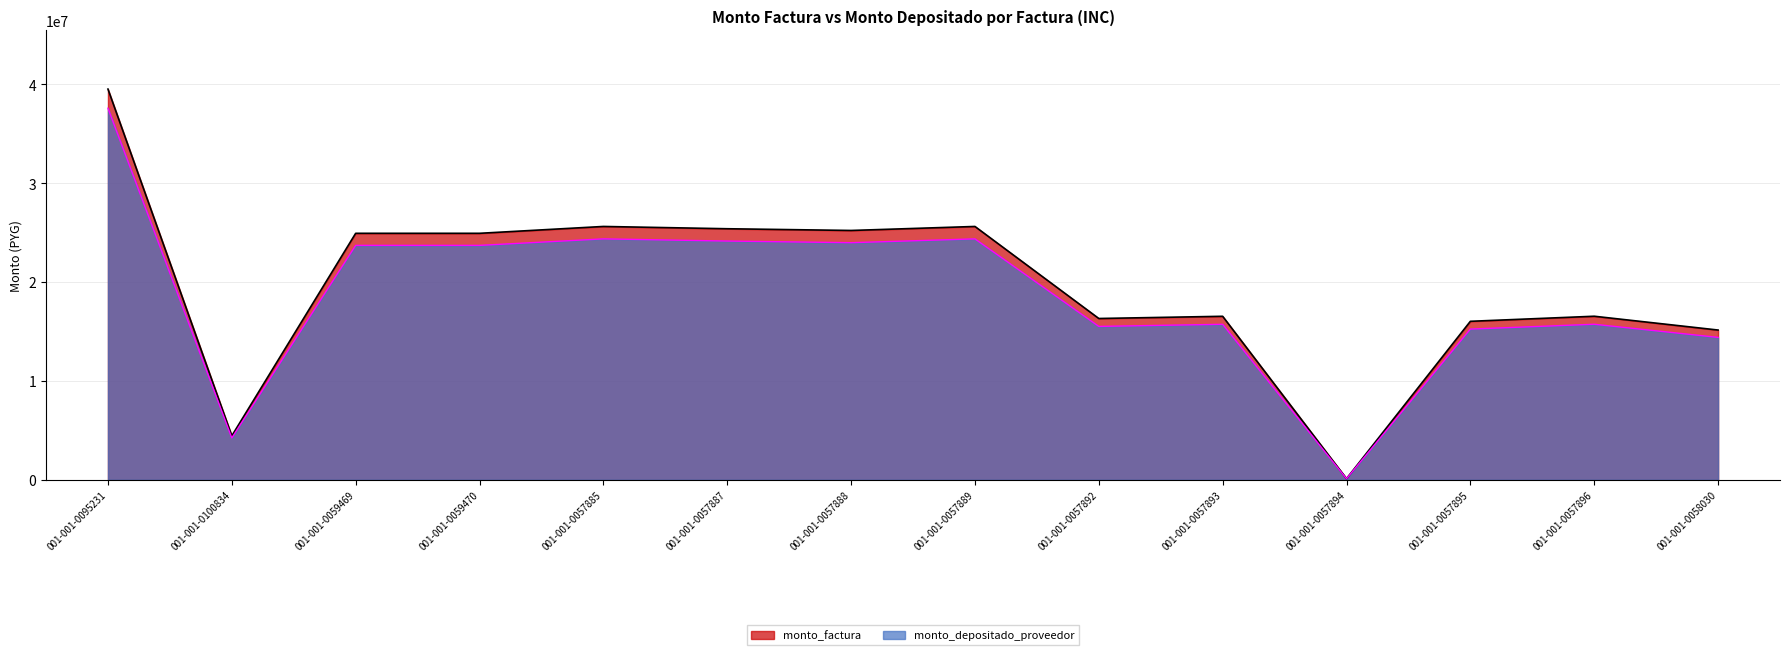

Does the chart display data point markers on the line(s)?

No